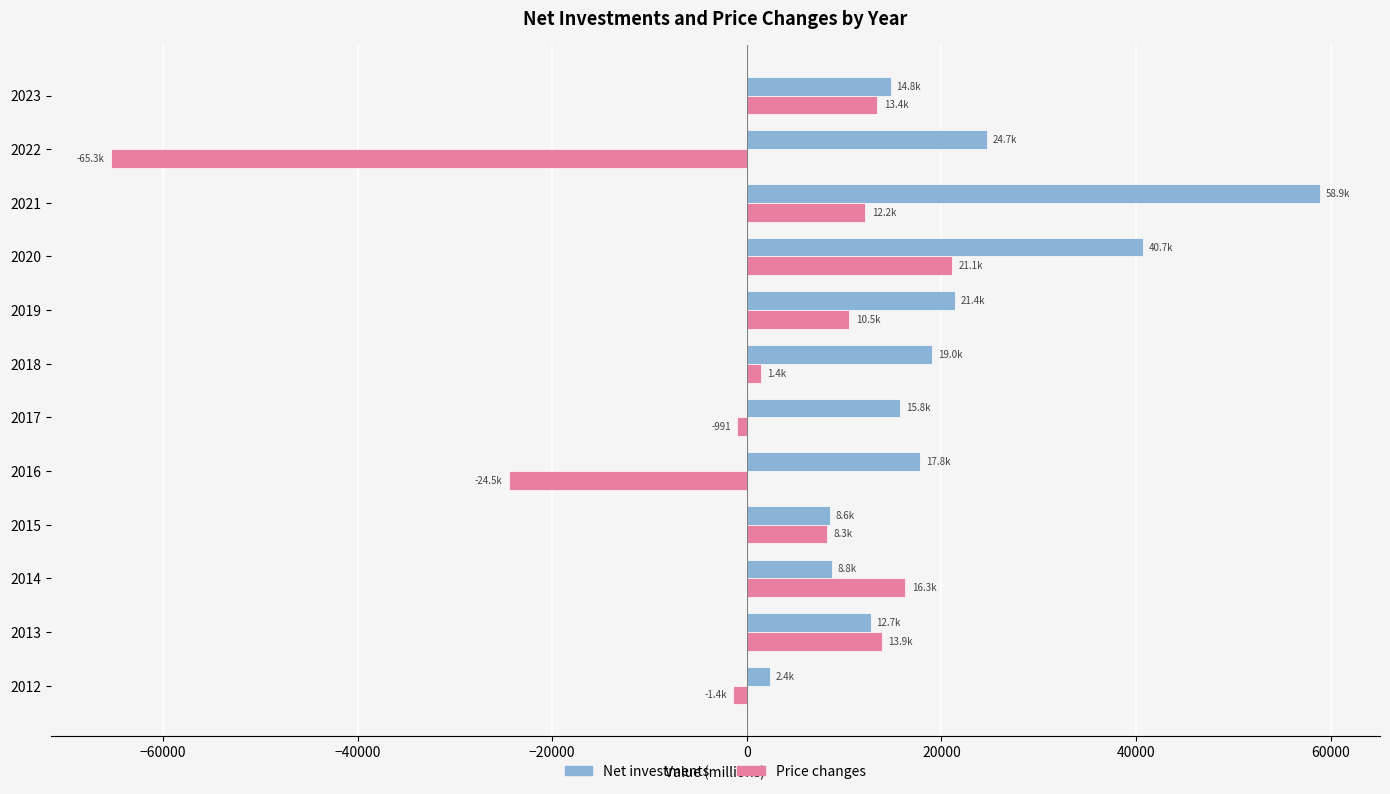

What is the total value across all series at 2015?

16838.7